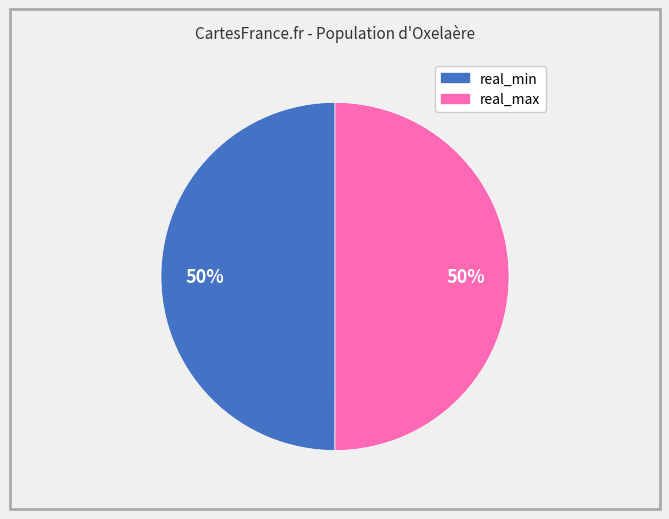

To the nearest percent, what is the average slice percentage?

50%